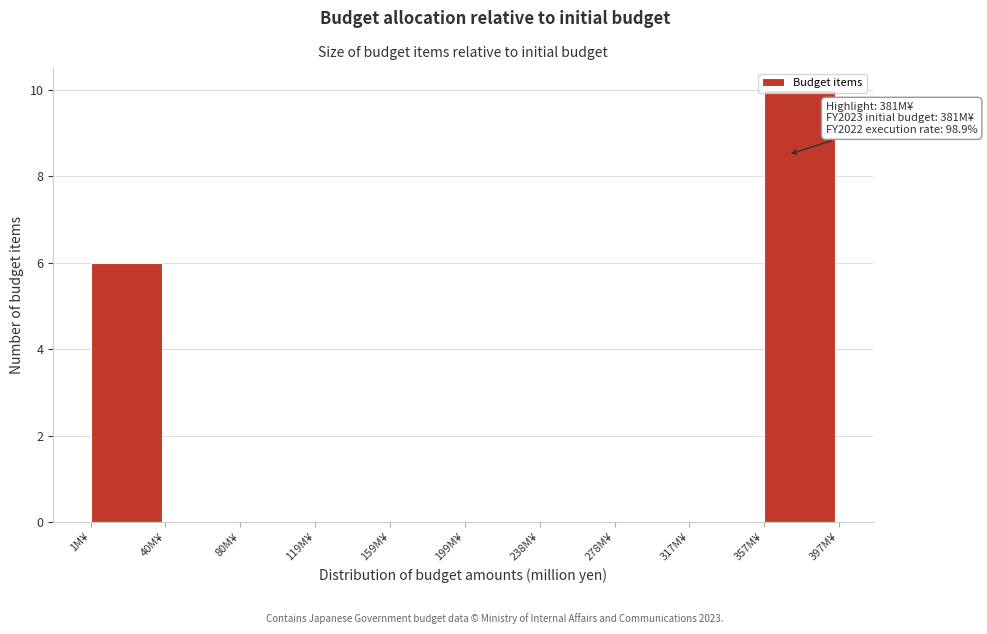

Over which range of the x-axis is the bar tallest?

355 to 395